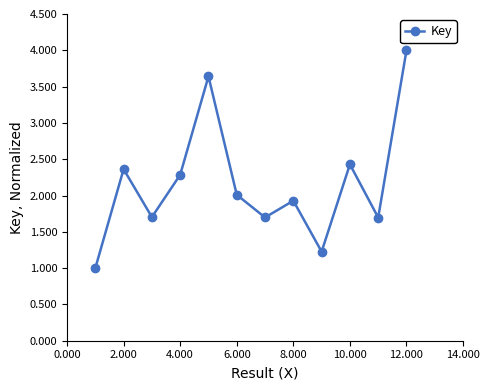

How many lines are shown in the chart?

1